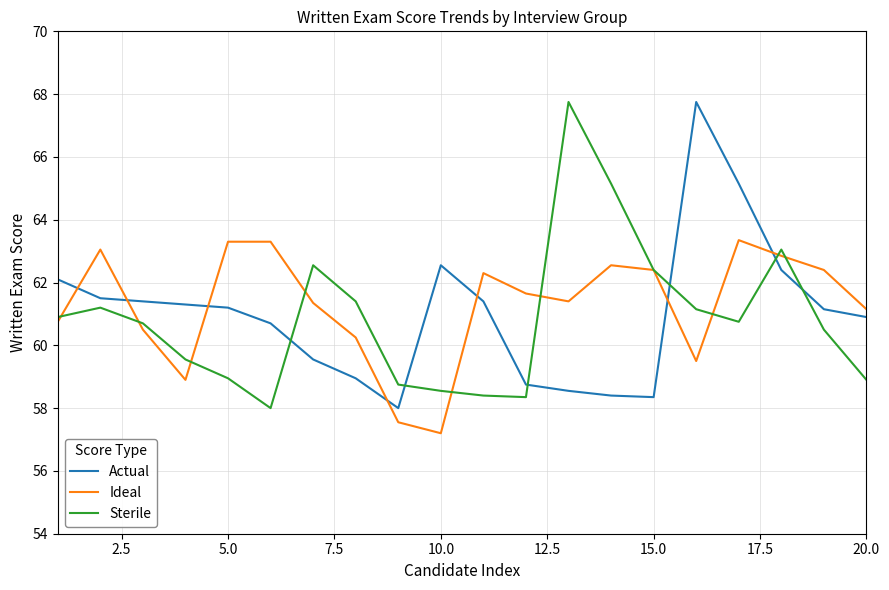

True or false: Sterile and Ideal cross at least once.

True